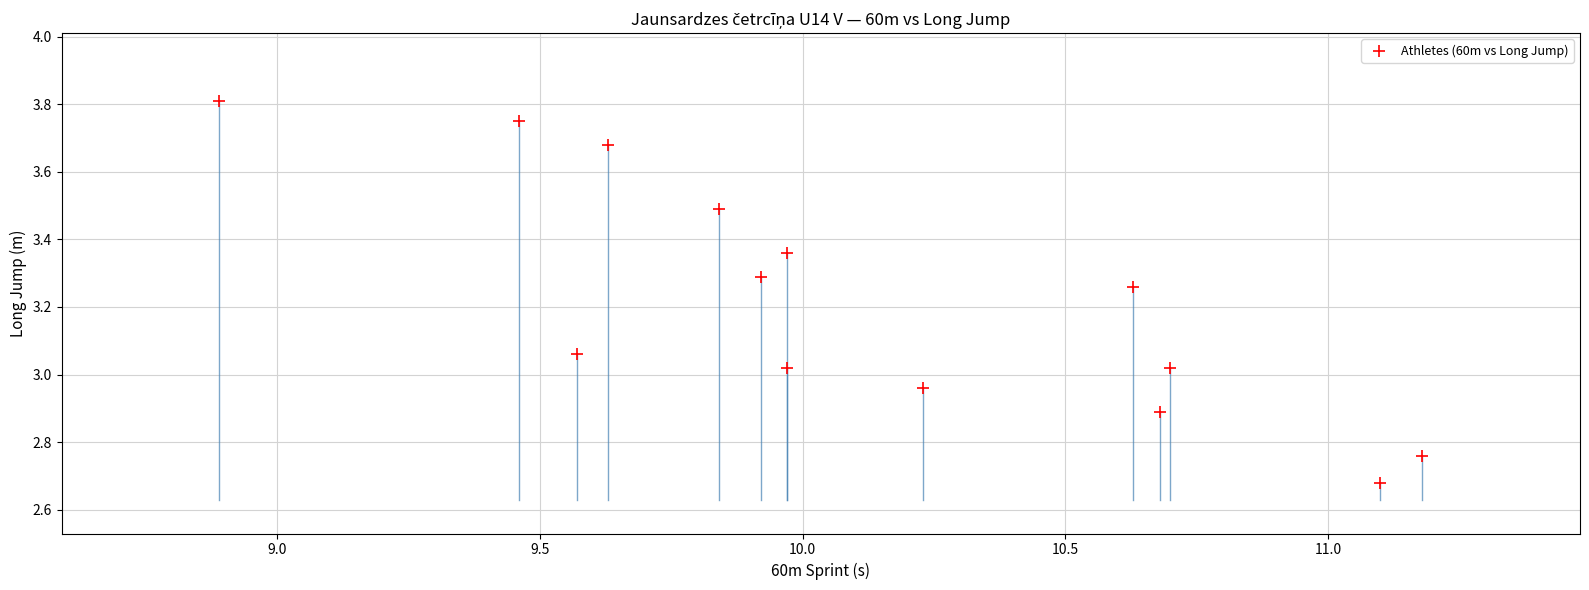

What is the range of Y values (max minus min)?

1.1